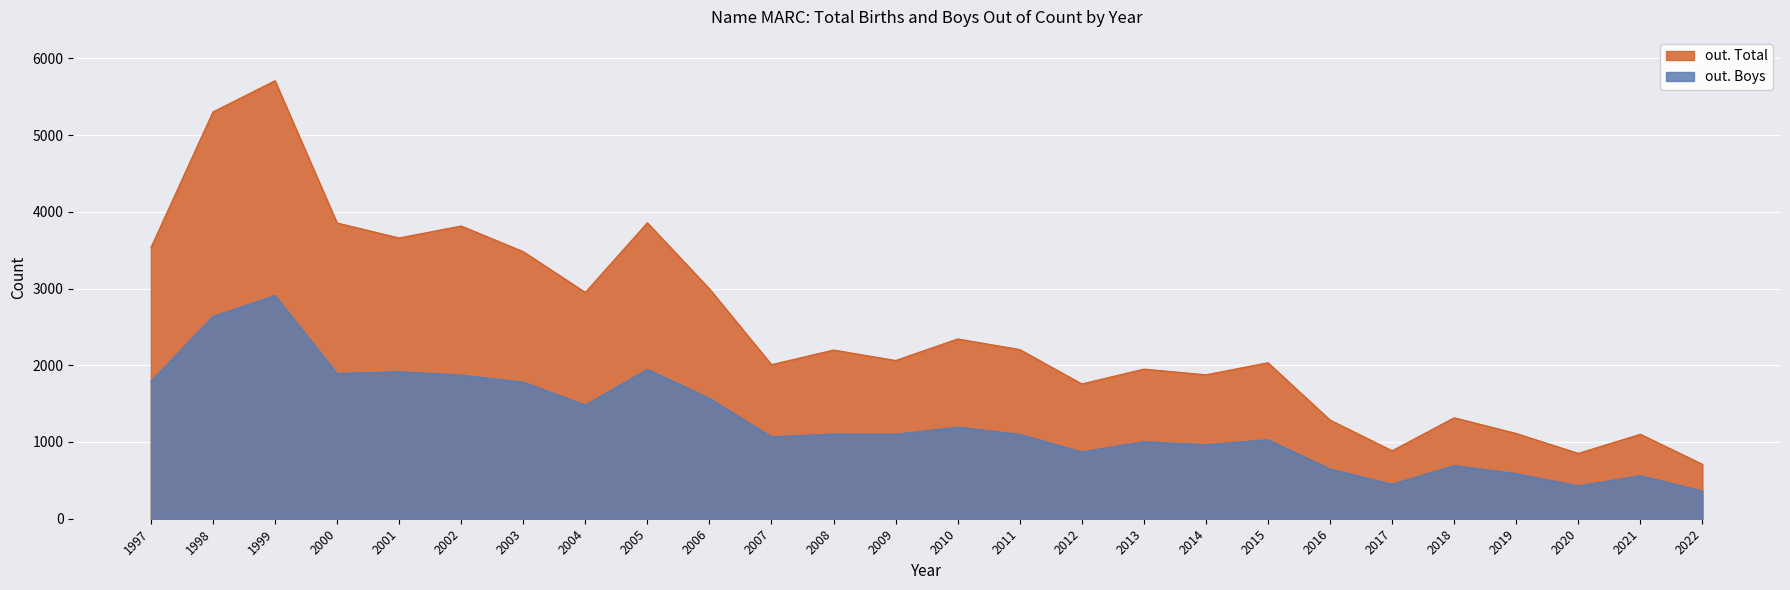

Which has a higher value, 2002 or 2000?

2000